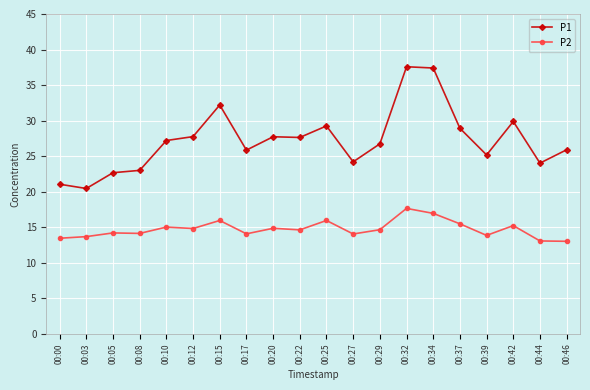

At 00:22, list the series in order from largest to smallest.

P1, P2